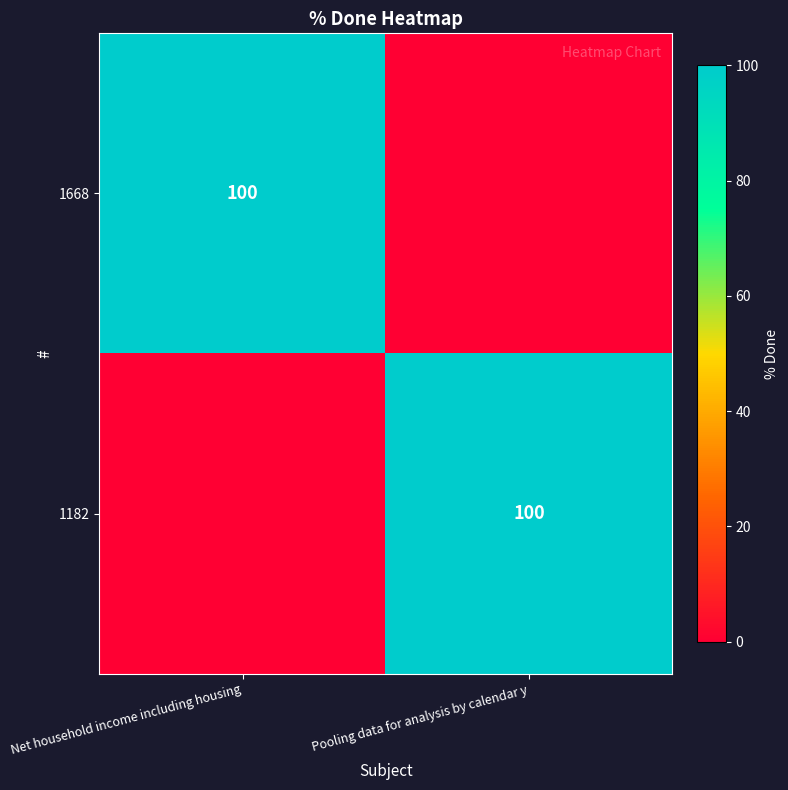

The value of 1182 at Pooling data for analysis by calendar y is 100. True or false?

True